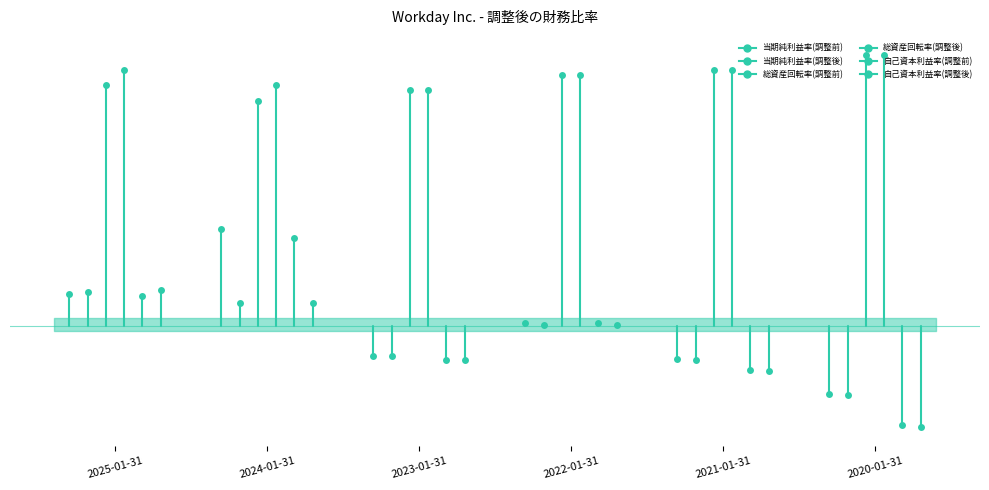

Reading right to left, what are all the values shown in this chart?

当期純利益率(調整前): -0.1	-0.1	0.0	-0.1	0.2	0.1
当期純利益率(調整後): -0.1	-0.1	0.0	-0.1	0.0	0.1
総資産回転率(調整前): 0.5	0.5	0.5	0.5	0.4	0.5
総資産回転率(調整後): 0.5	0.5	0.5	0.5	0.5	0.5
自己資本利益率(調整前): -0.2	-0.1	0.0	-0.1	0.2	0.1
自己資本利益率(調整後): -0.2	-0.1	0.0	-0.1	0.0	0.1